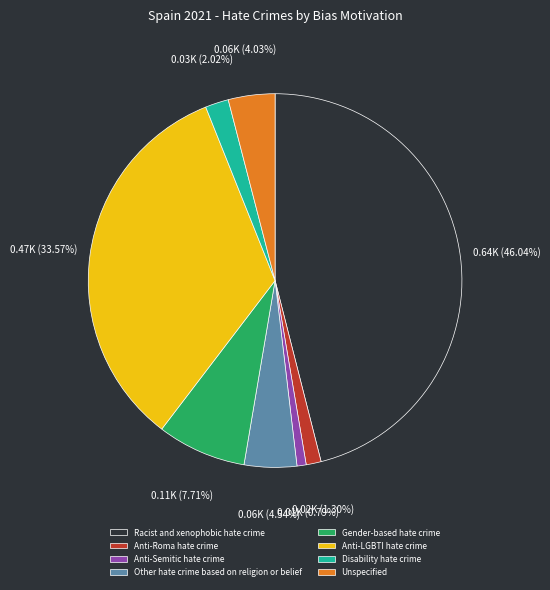

Is it true that Anti-Roma hate crime is 8% of the pie?

False